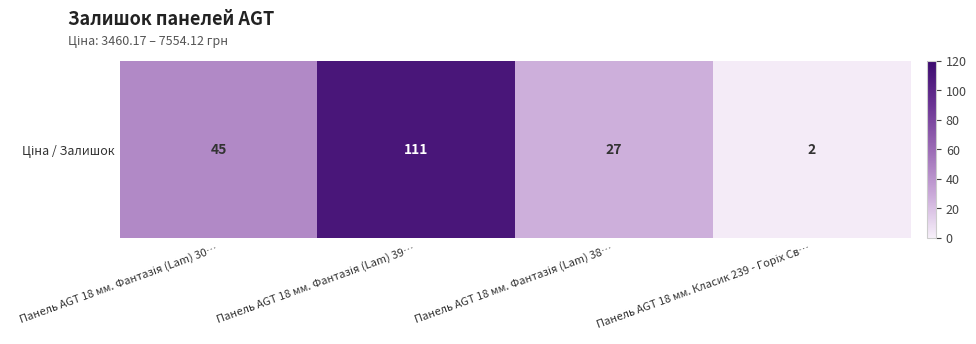

Rank the categories by value from lowest to highest.

Панель AGT 18 мм. Класик 239 - Горіх Св…, Панель AGT 18 мм. Фантазія (Lam) 38…, Панель AGT 18 мм. Фантазія (Lam) 30…, Панель AGT 18 мм. Фантазія (Lam) 39…